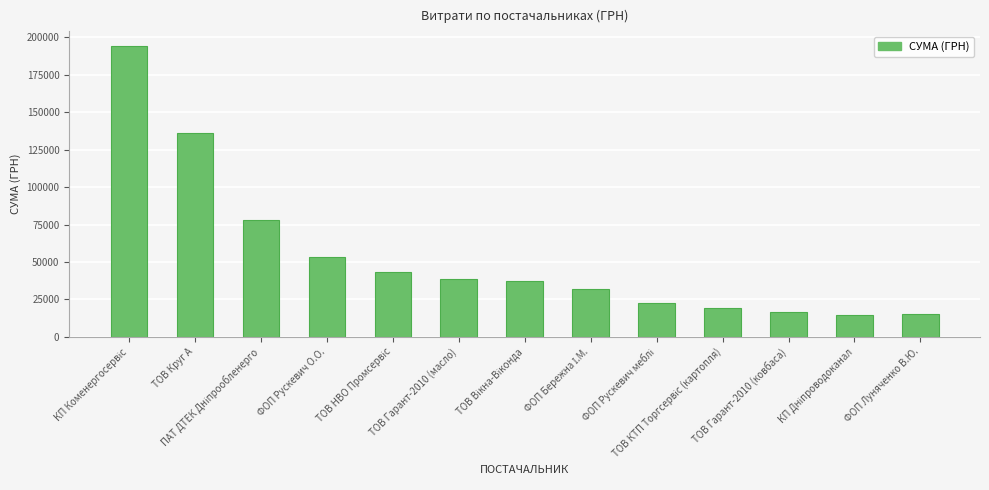

What is the difference between the maximum and minimum values?

179782.6